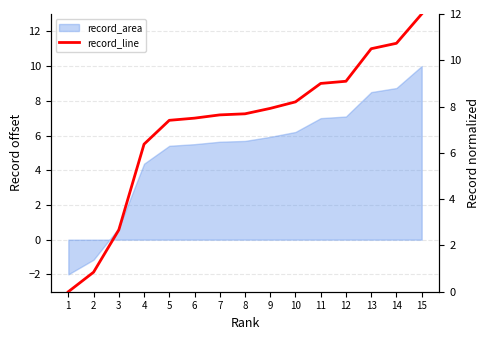

Is it true that the value at 2 is 0.8?

True